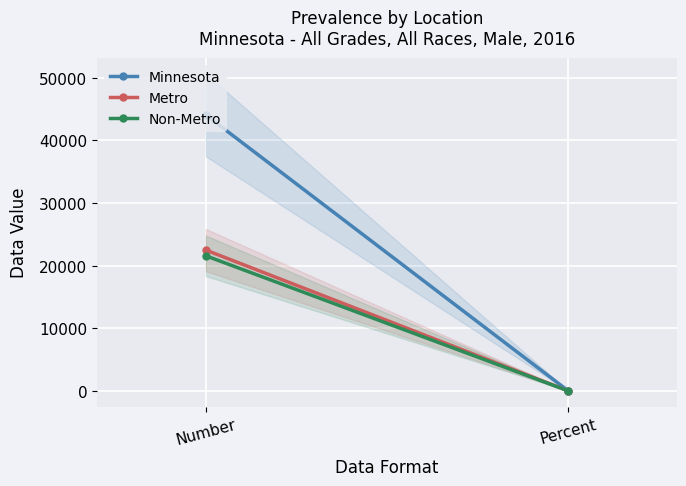

Reading left to right, what are all the values shown in this chart?

Minnesota: Number=44051.0	Percent=0.6
Metro: Number=22484.0	Percent=0.6
Non-Metro: Number=21567.0	Percent=0.6